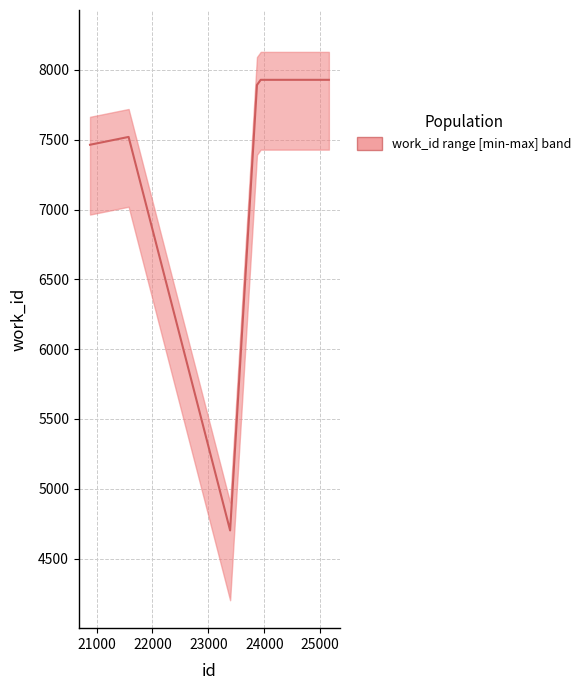

True or false: there are more than 2 points higher than both neighbors.

False